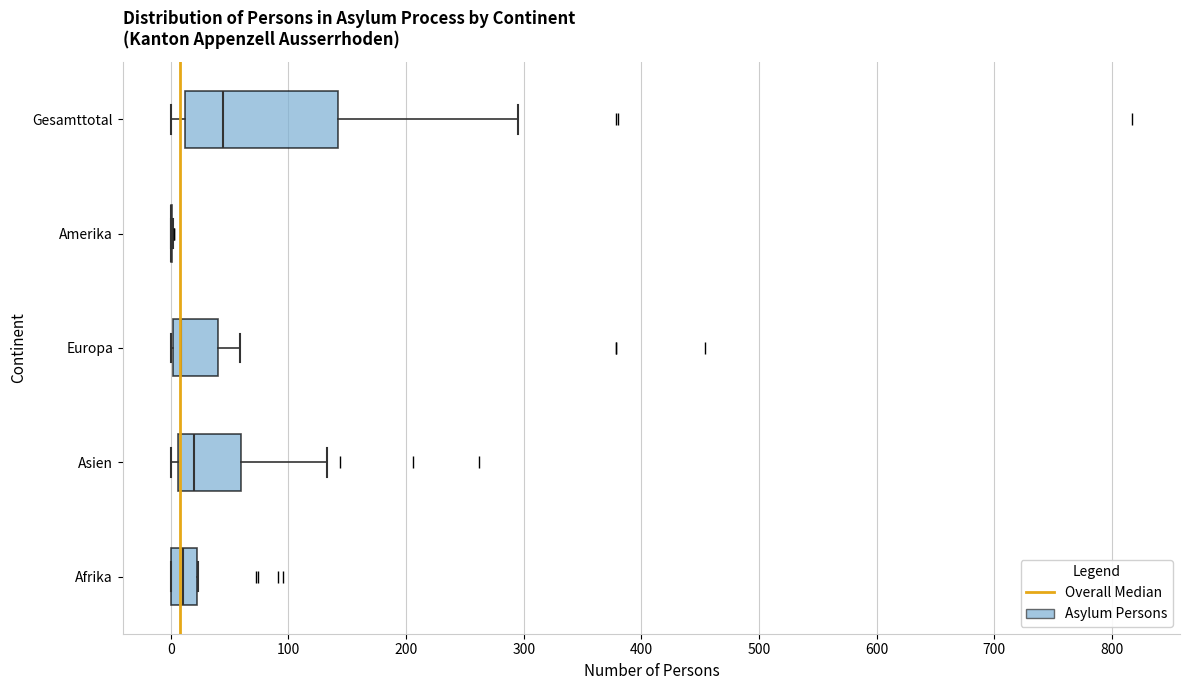

Reading bottom to top, read every box against the x-axis: the position of its median line, the range the box covers, and the ends of its whiskers. The values are not printed on the chart, so give them approximately, as read against the axis.

Afrika: median 10, box 0 to 20, whiskers 0 to 20
Asien: median 20, box 10 to 60, whiskers 0 to 130
Europa: median 10, box 0 to 40, whiskers 0 to 60
Amerika: box collapsed to a line at 0, whiskers 0 to 0
Gesamttotal: median 40, box 10 to 140, whiskers 0 to 300